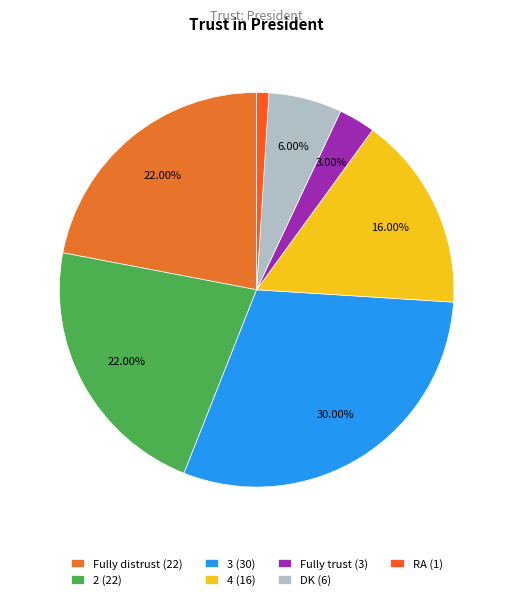

How many slices are in this pie chart?

7